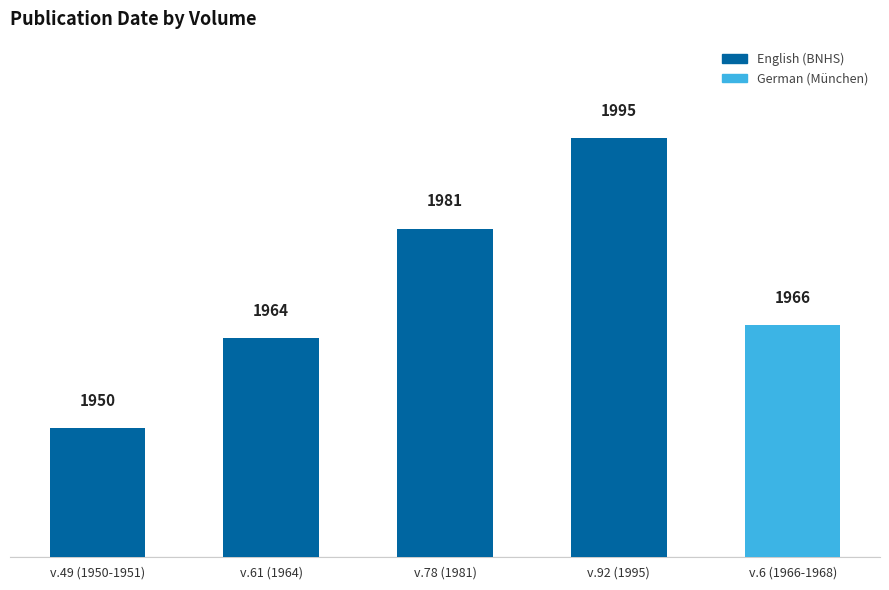

What is the difference between the maximum and minimum values?

45